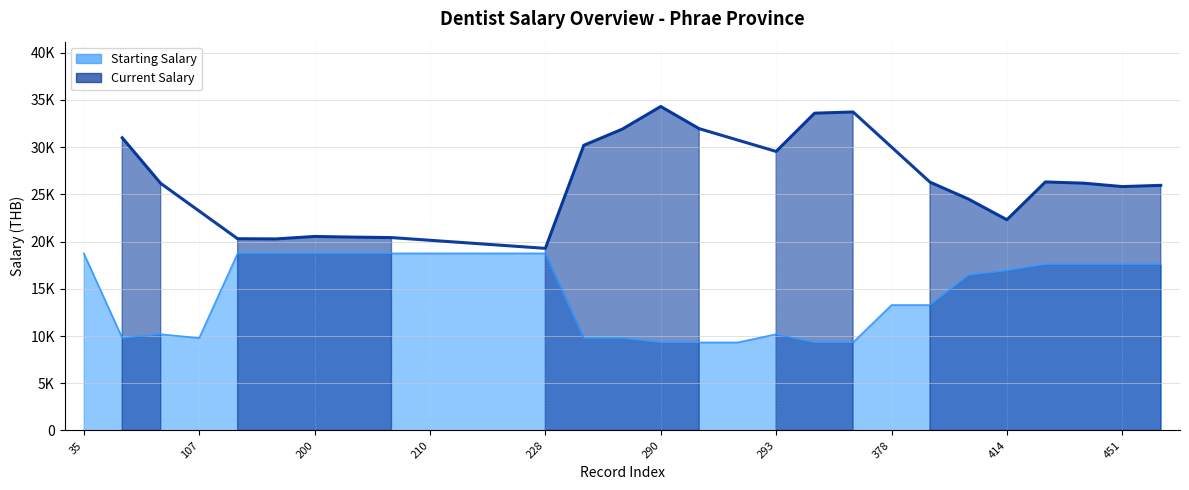

What is the difference between the values at 107 and 322?

470